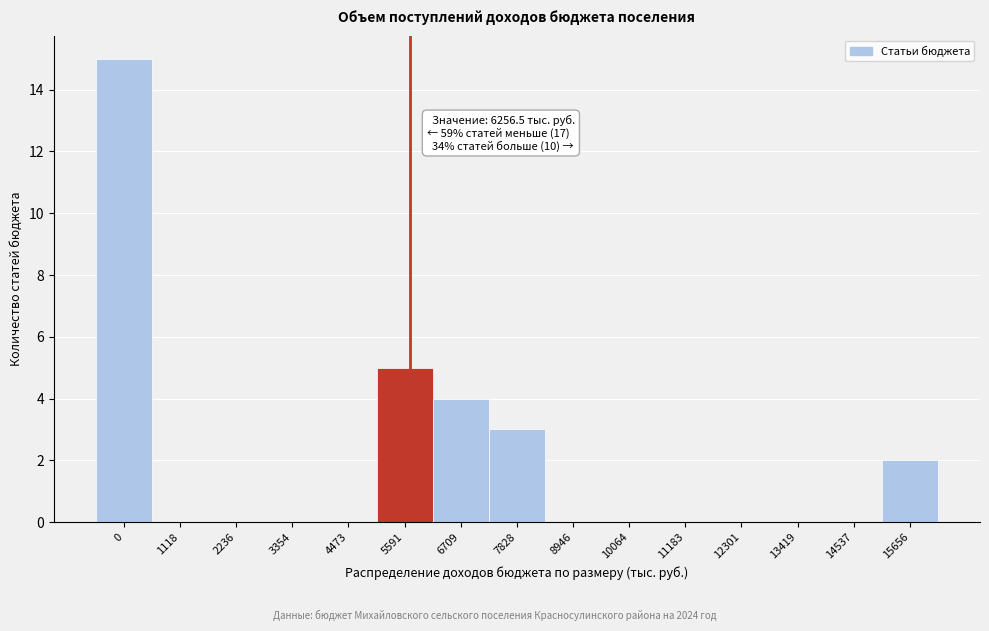

Reading right to left, transcribe all the data shown in this chart.

15656=2	14537=0	13419=0	12301=0	11183=0	10064=0	8946=0	7828=3	6709=4	5591=5	4473=0	3354=0	2236=0	1118=0	0=15